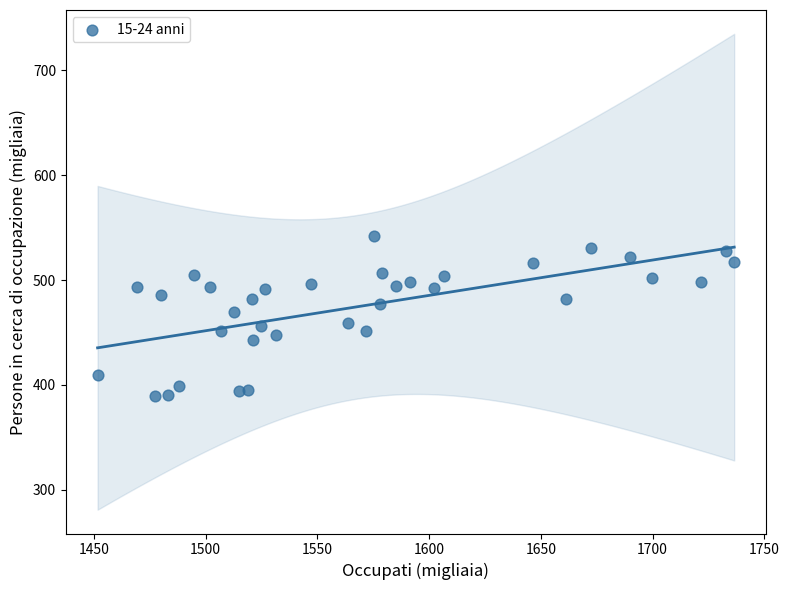

What is the range of Y values (max minus min)?

152.1